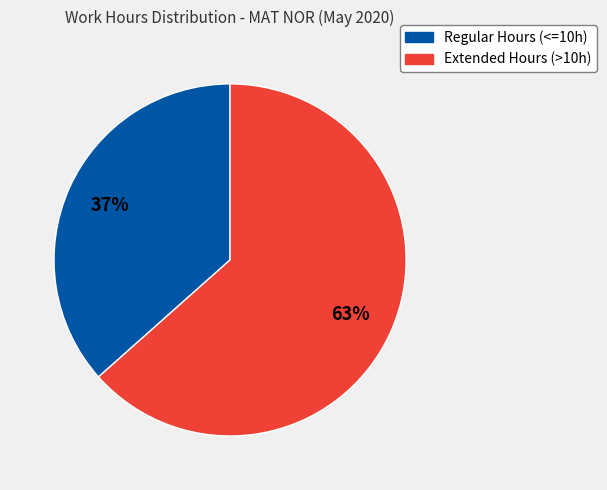

Is the sum of Extended Hours (>10h) and Regular Hours (<=10h) greater than half?

Yes